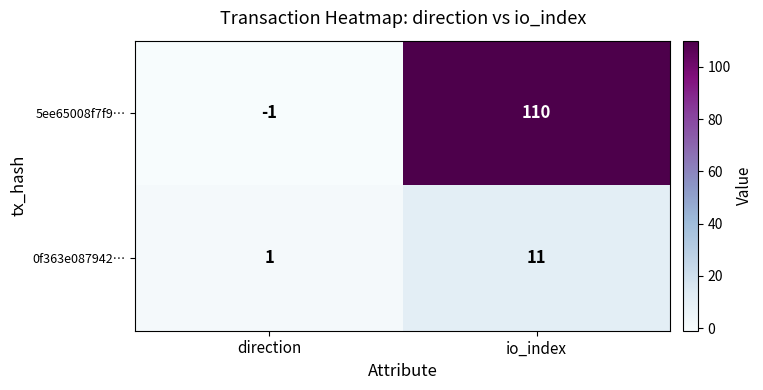

What is the difference between the maximum and minimum values in the 0f363e087942… series?

10